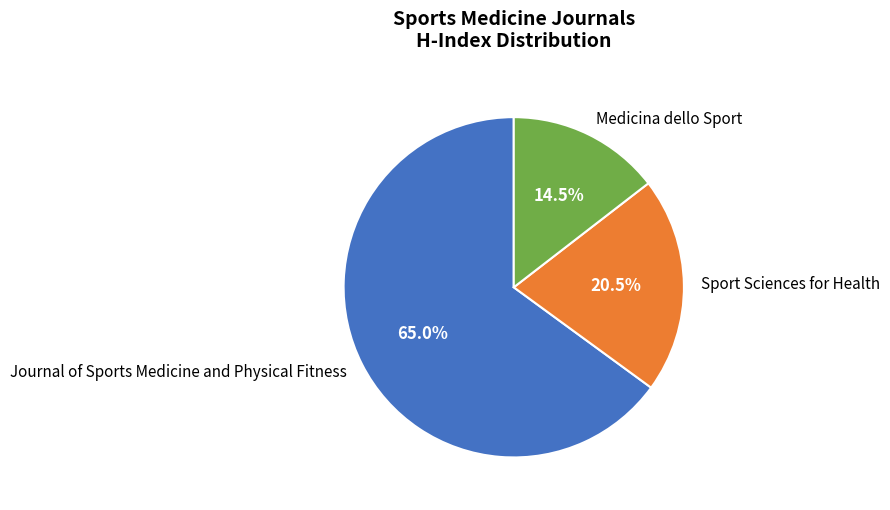

How many slices are in this pie chart?

3